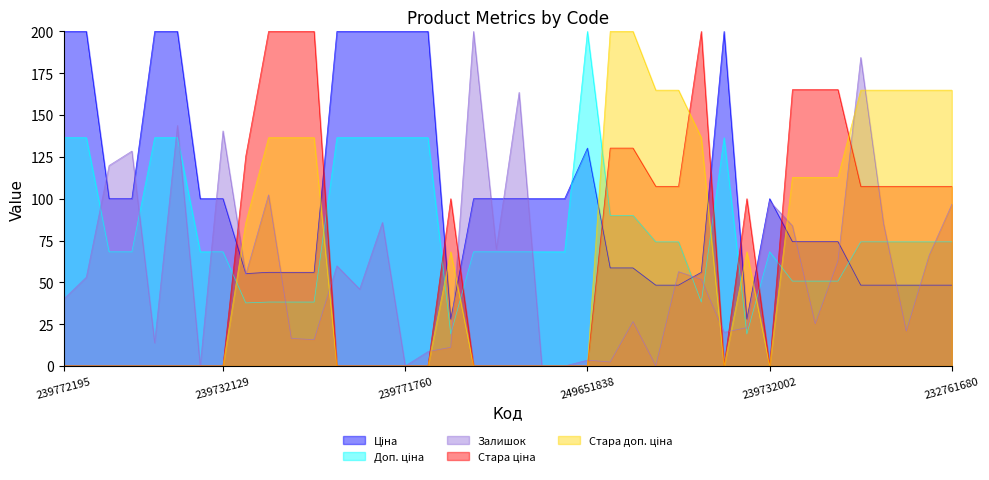

Where is the first local minimum for Доп. ціна?

259281863